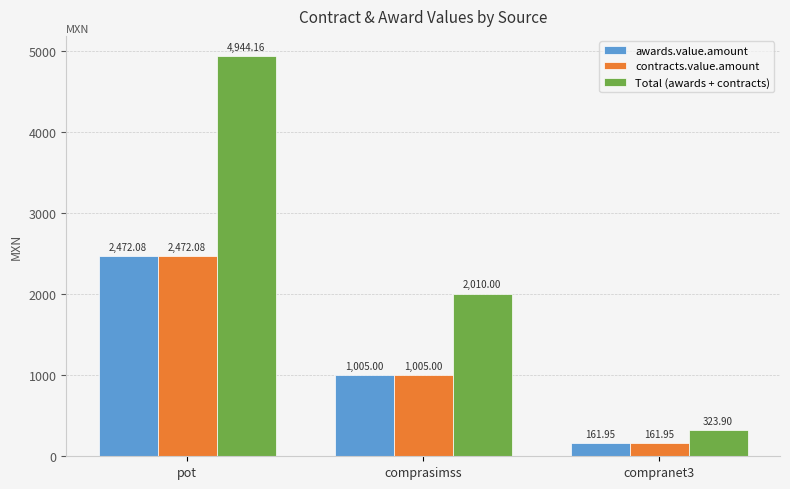

At which category is the sum across all series the highest?

pot